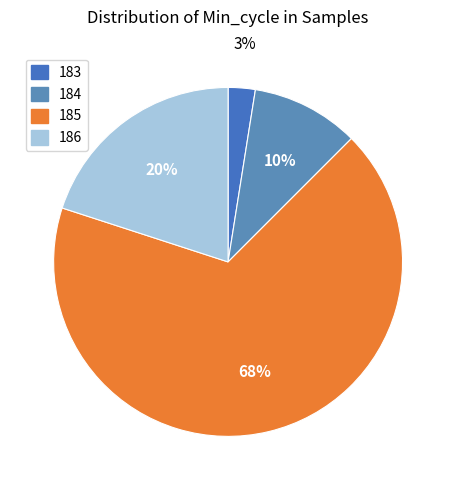

Count the number of slices in the pie.

4